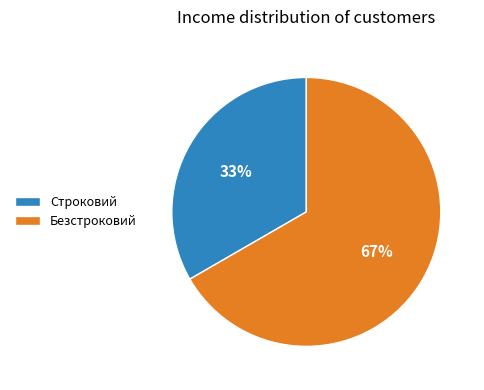

How many segments does this pie chart have?

2